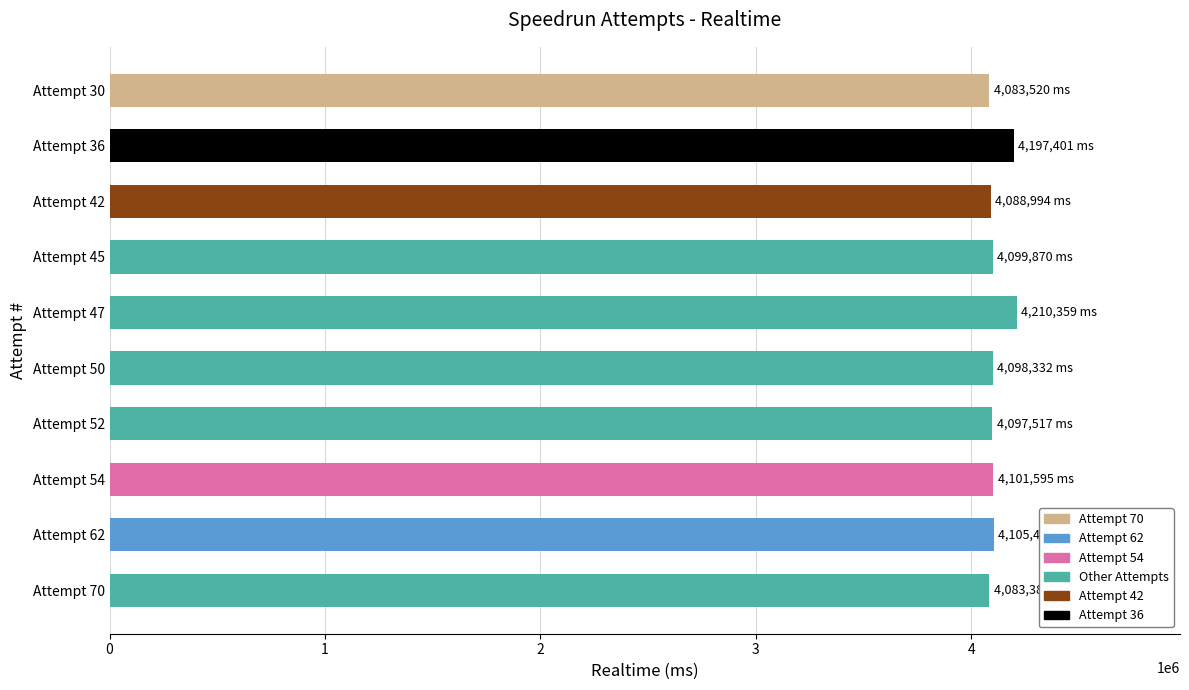

What is the average value?

4116642